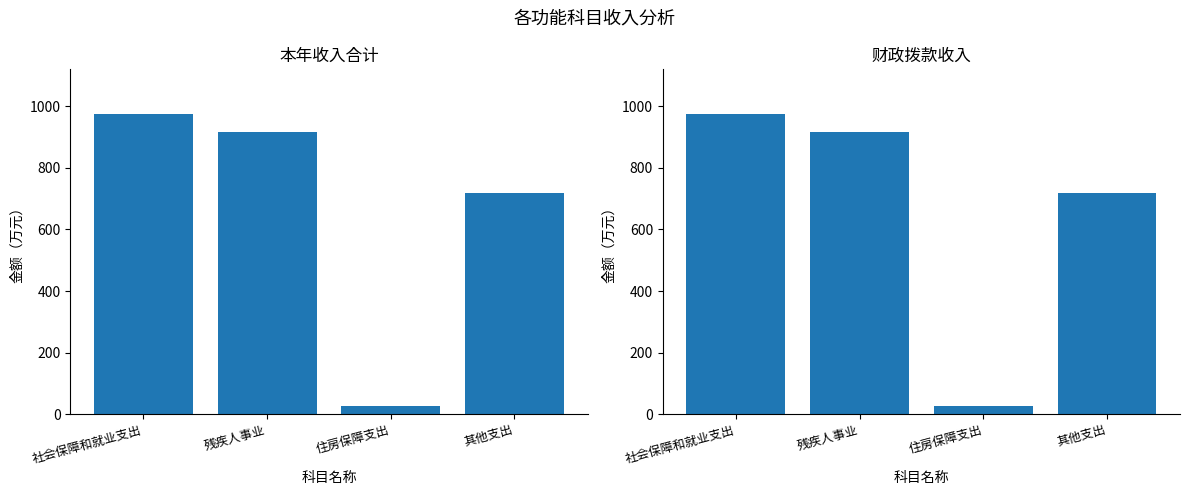

At which label is 本年收入合计 closest to 500?

其他支出